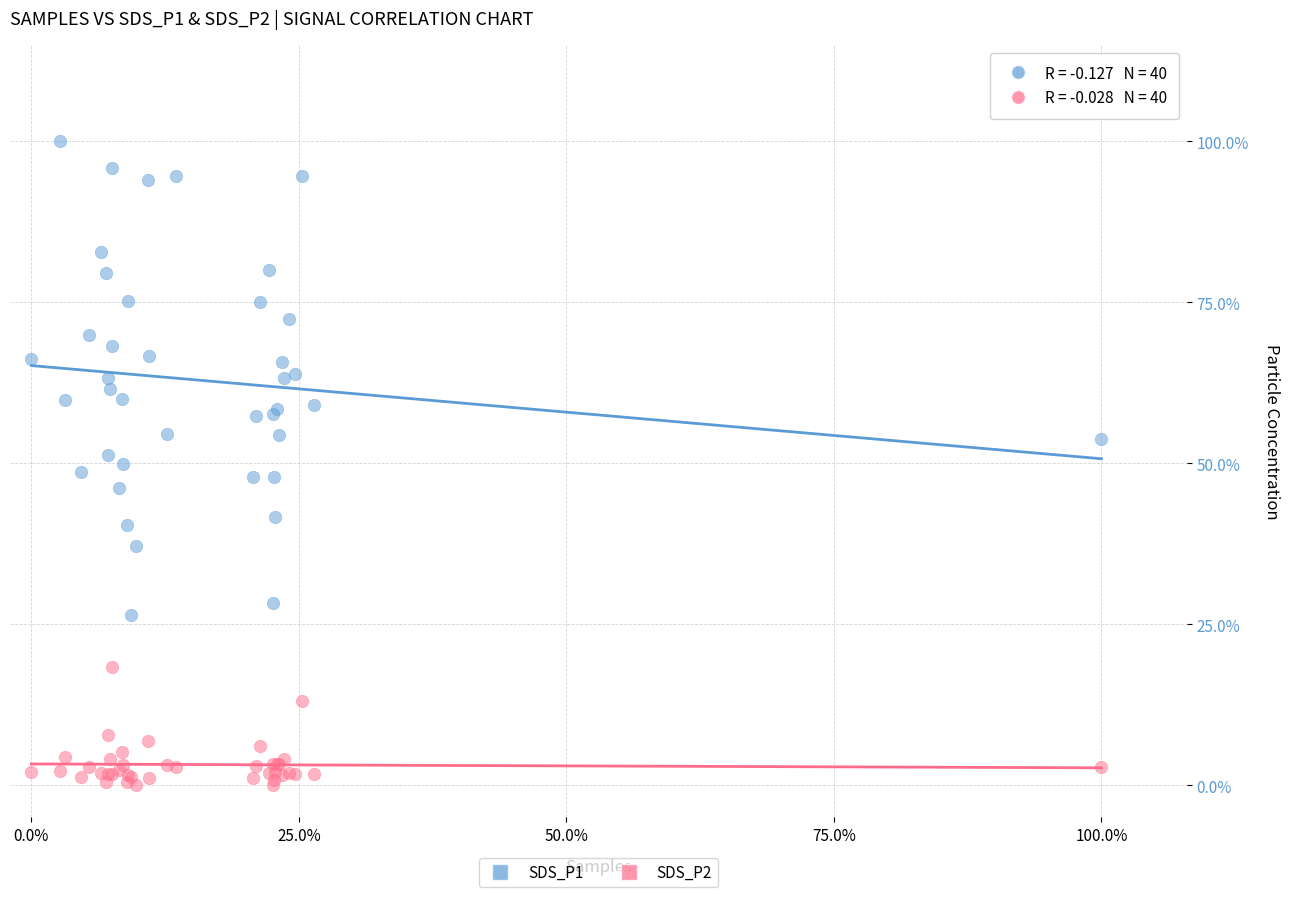

Which series contains the highest Y value?

SDS_P1